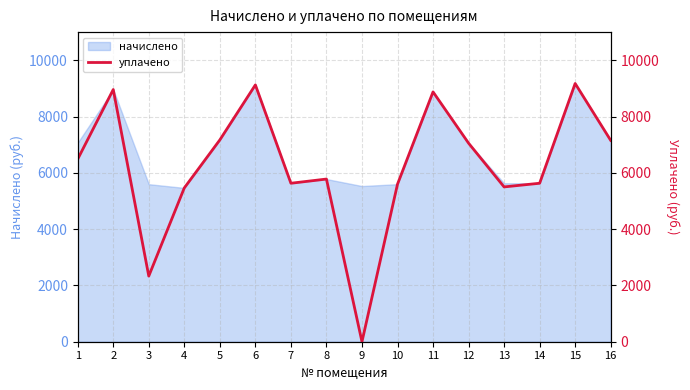

What is the highest value of the начислено series?

9174.2